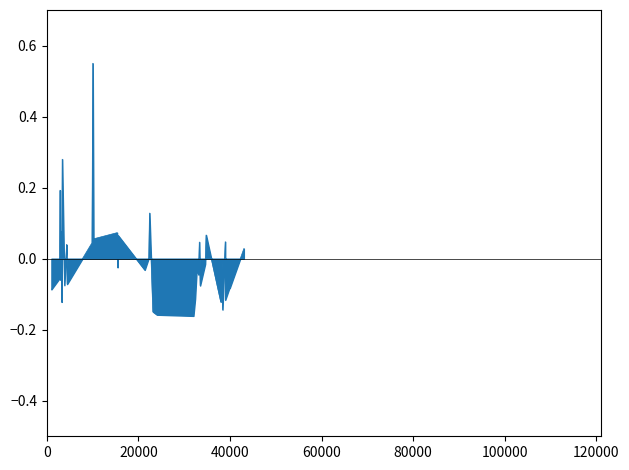

What is the difference between the maximum and minimum values?

0.7